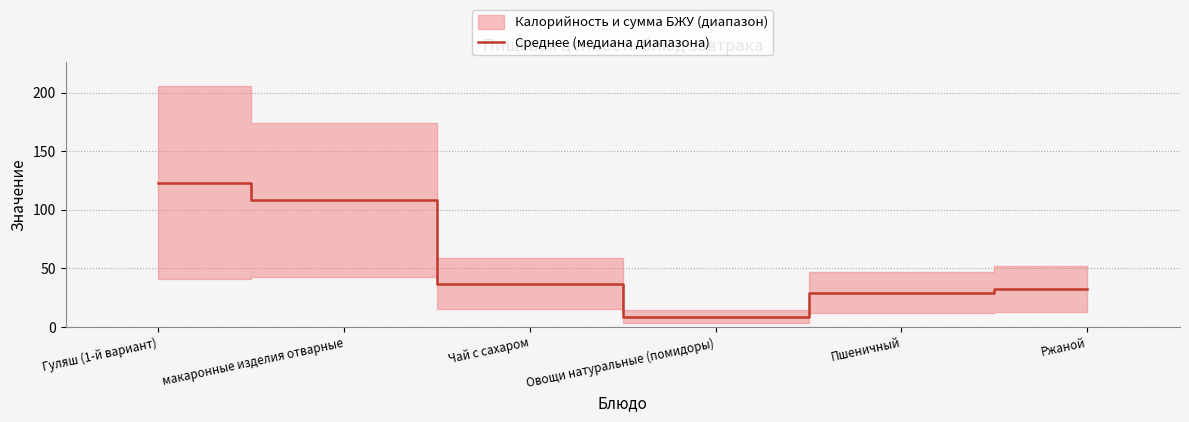

Reading right to left, list all the values displayed in this chart.

Ржаной=32.3	Пшеничный=29.3	Овощи натуральные (помидоры)=8.7	Чай с сахаром=37.0	макаронные изделия отварные=108.2	Гуляш (1-й вариант)=123.2